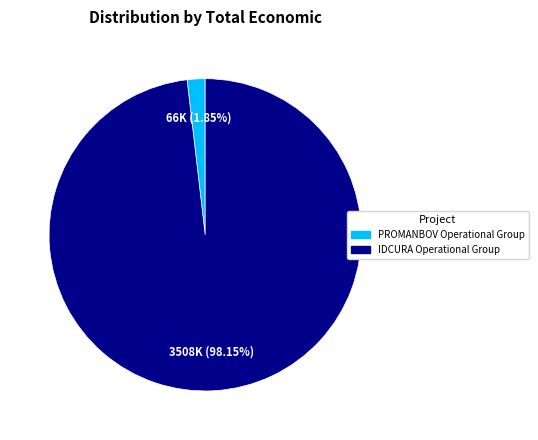

Count the number of slices in the pie.

2